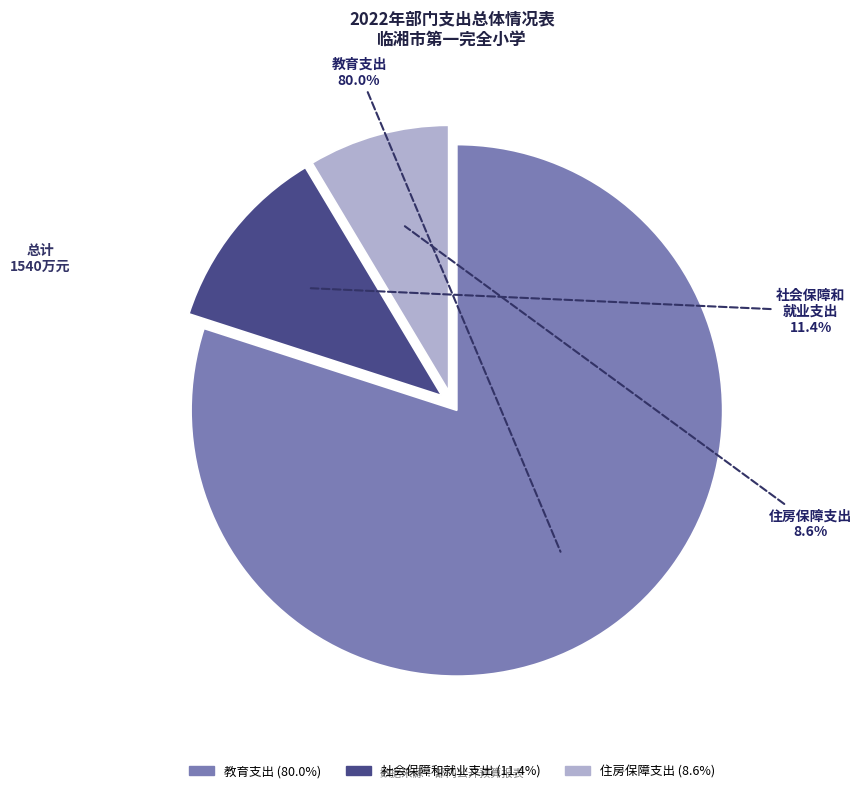

Count the number of slices in the pie.

3